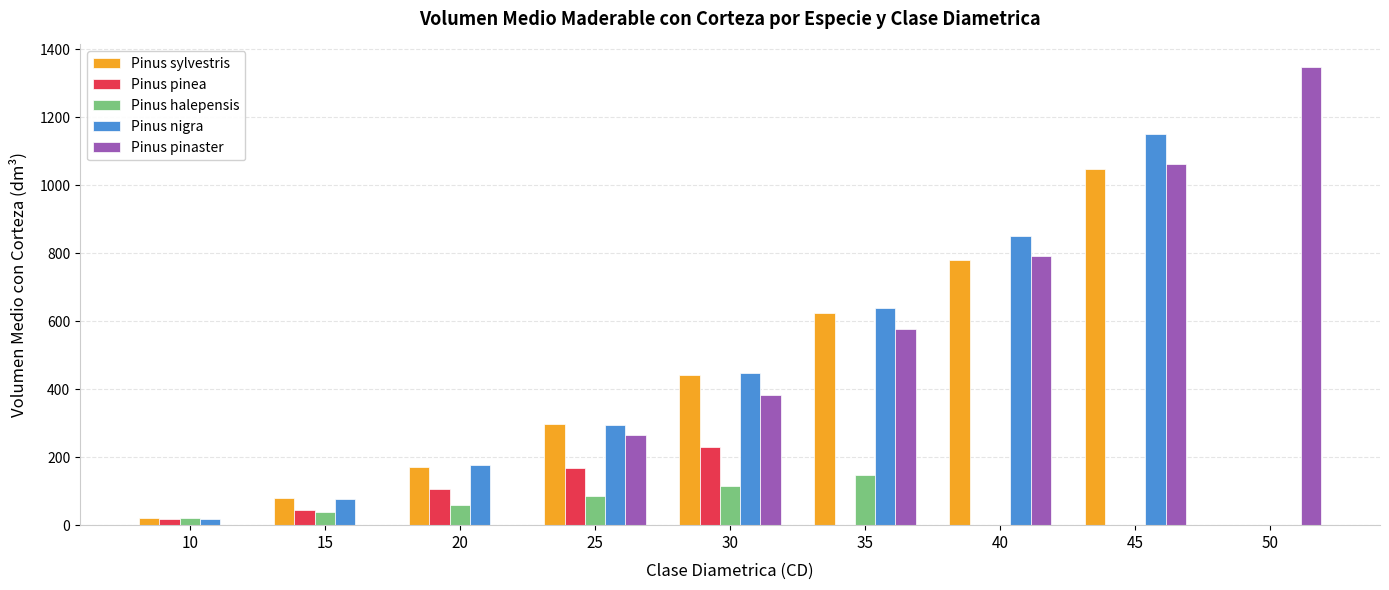

The value of Pinus pinaster at 40 is 791.5. True or false?

True